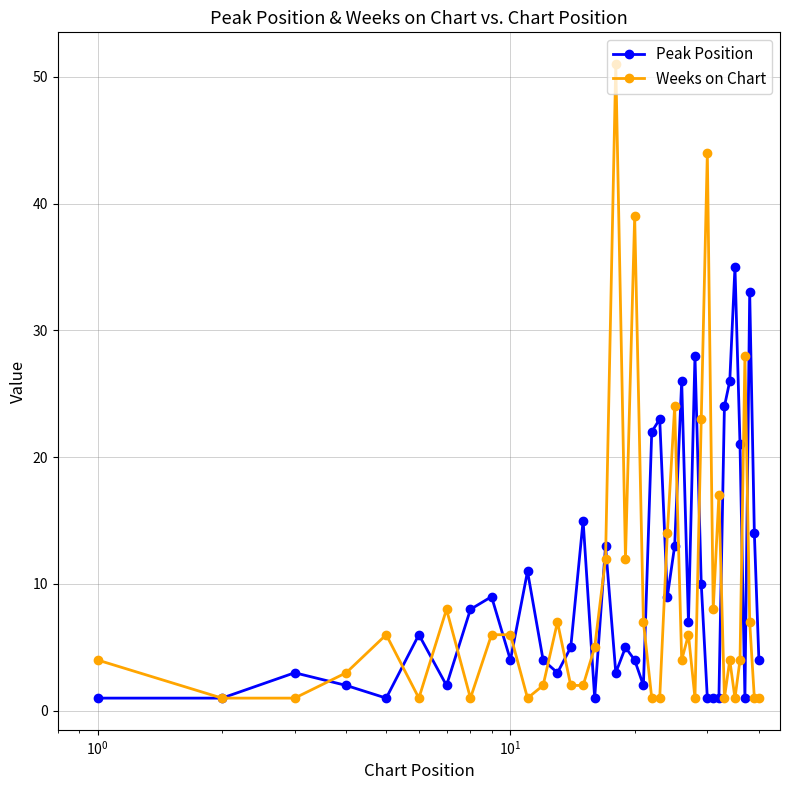

Which series has the largest total across all categories?

Peak Position